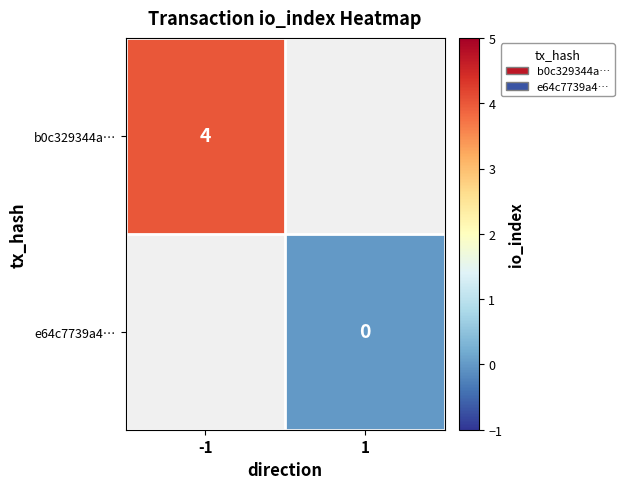

True or false: b0c329344a… has a value of 7 at -1.

False